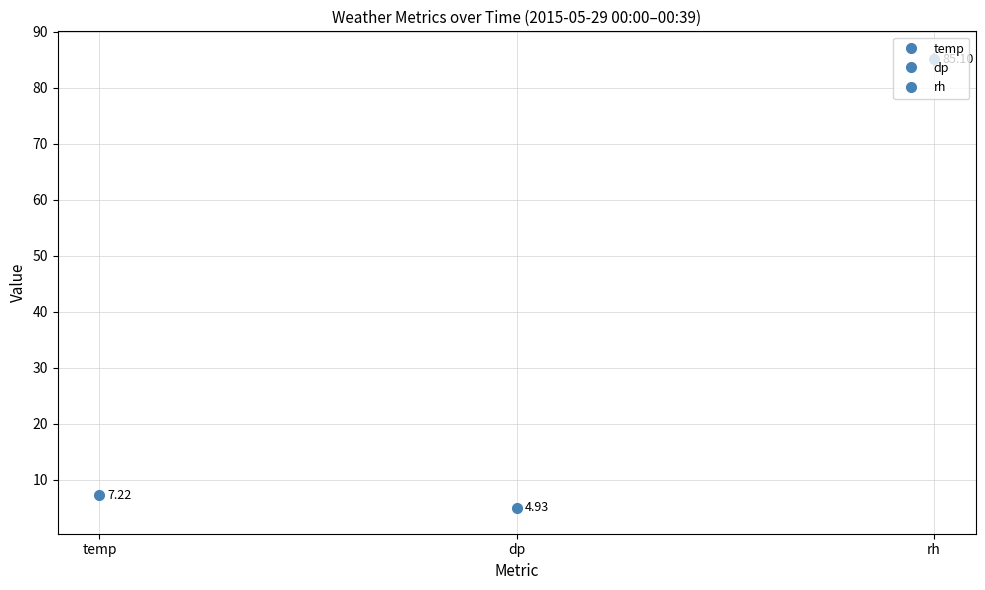

The dp series shows 1.0 at 00:15. True or false?

False